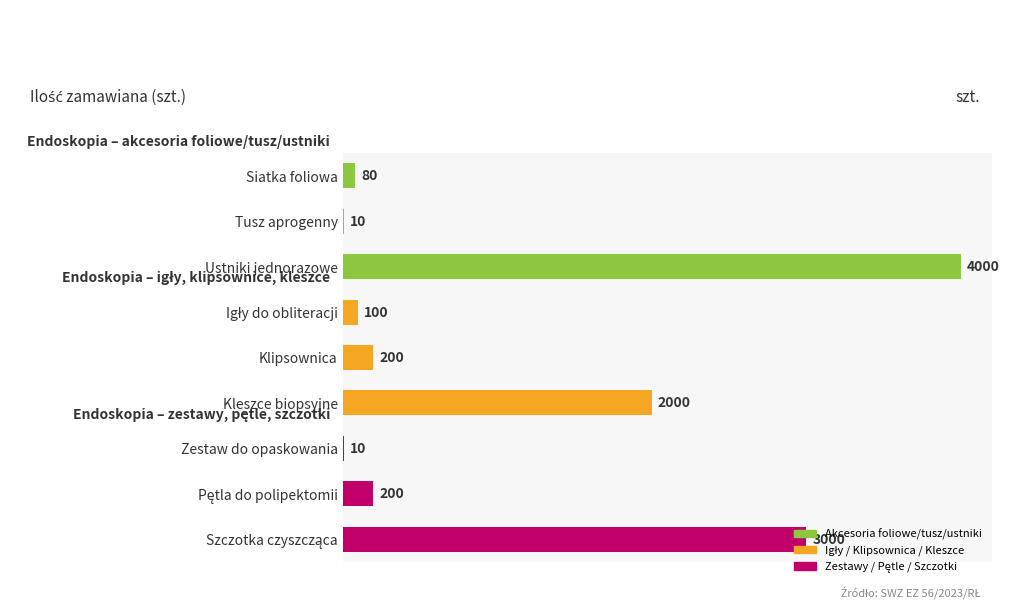

Between Zestaw do opaskowania and Kleszce biopsyjne, which is larger?

Kleszce biopsyjne